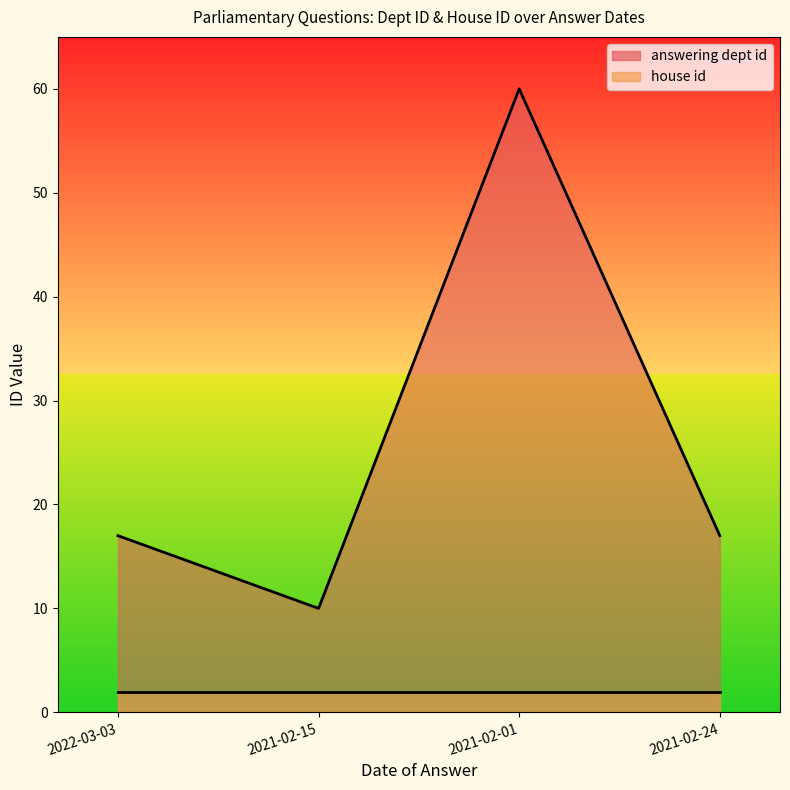

What is the sum of the answering dept id (line) values at 2021-02-01 and 2022-03-03?

77